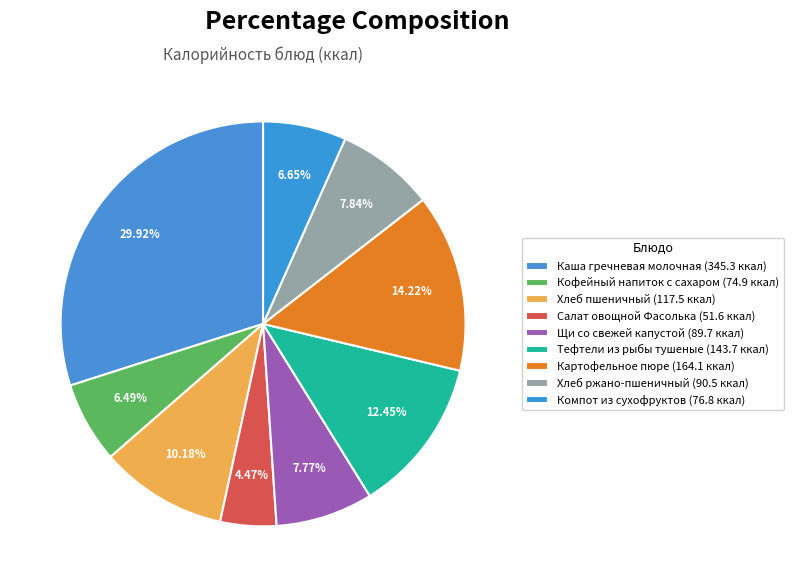

How many segments does this pie chart have?

9